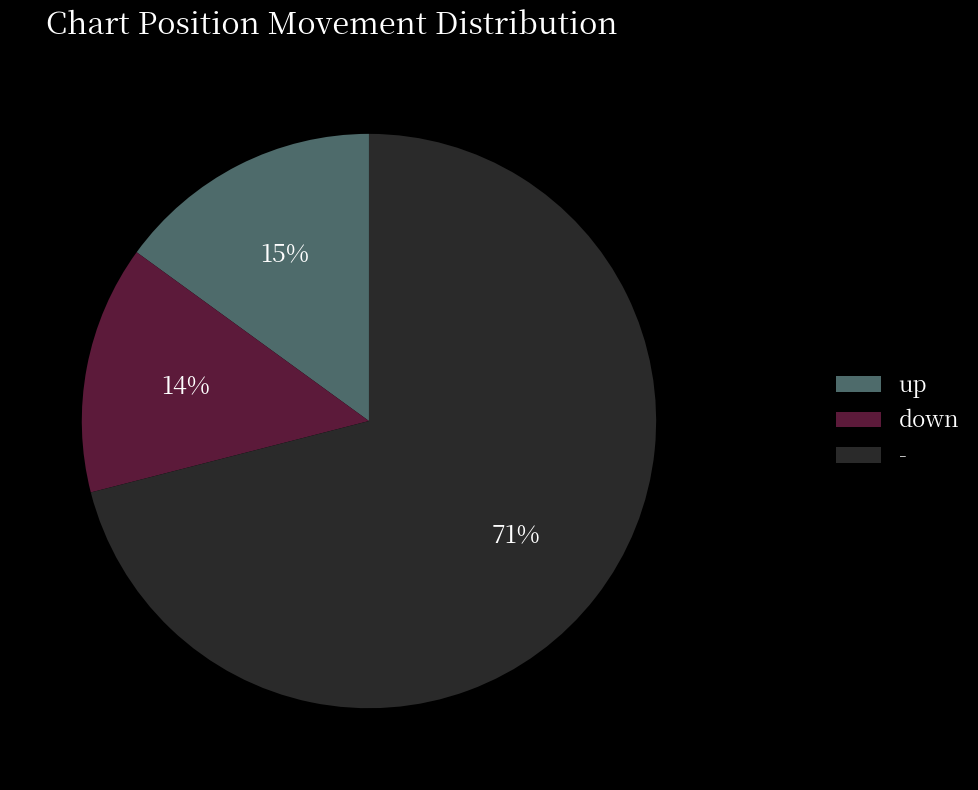

What is the smallest slice in the pie chart?

down